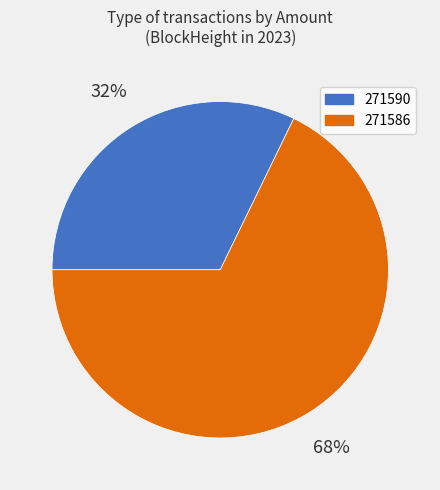

What is the largest slice in the pie chart?

271586